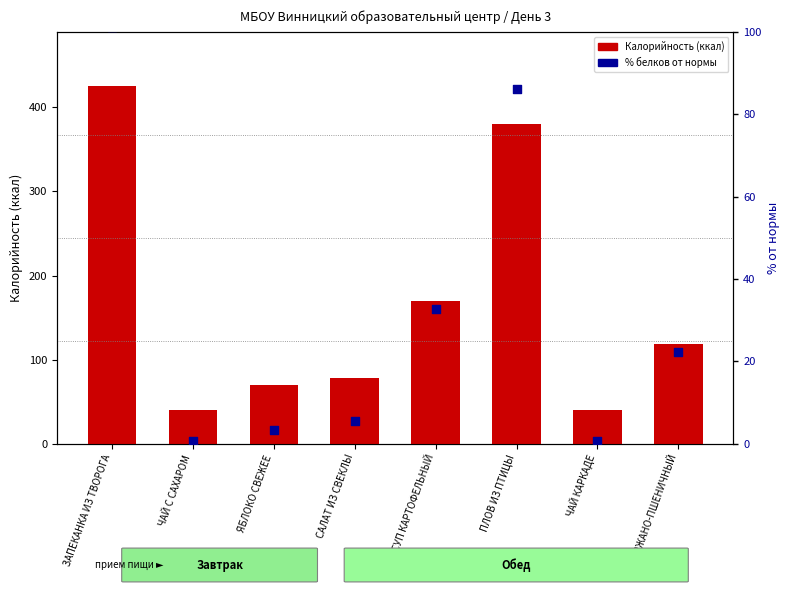

Which series has the largest Y range (max minus min)?

Калорийность